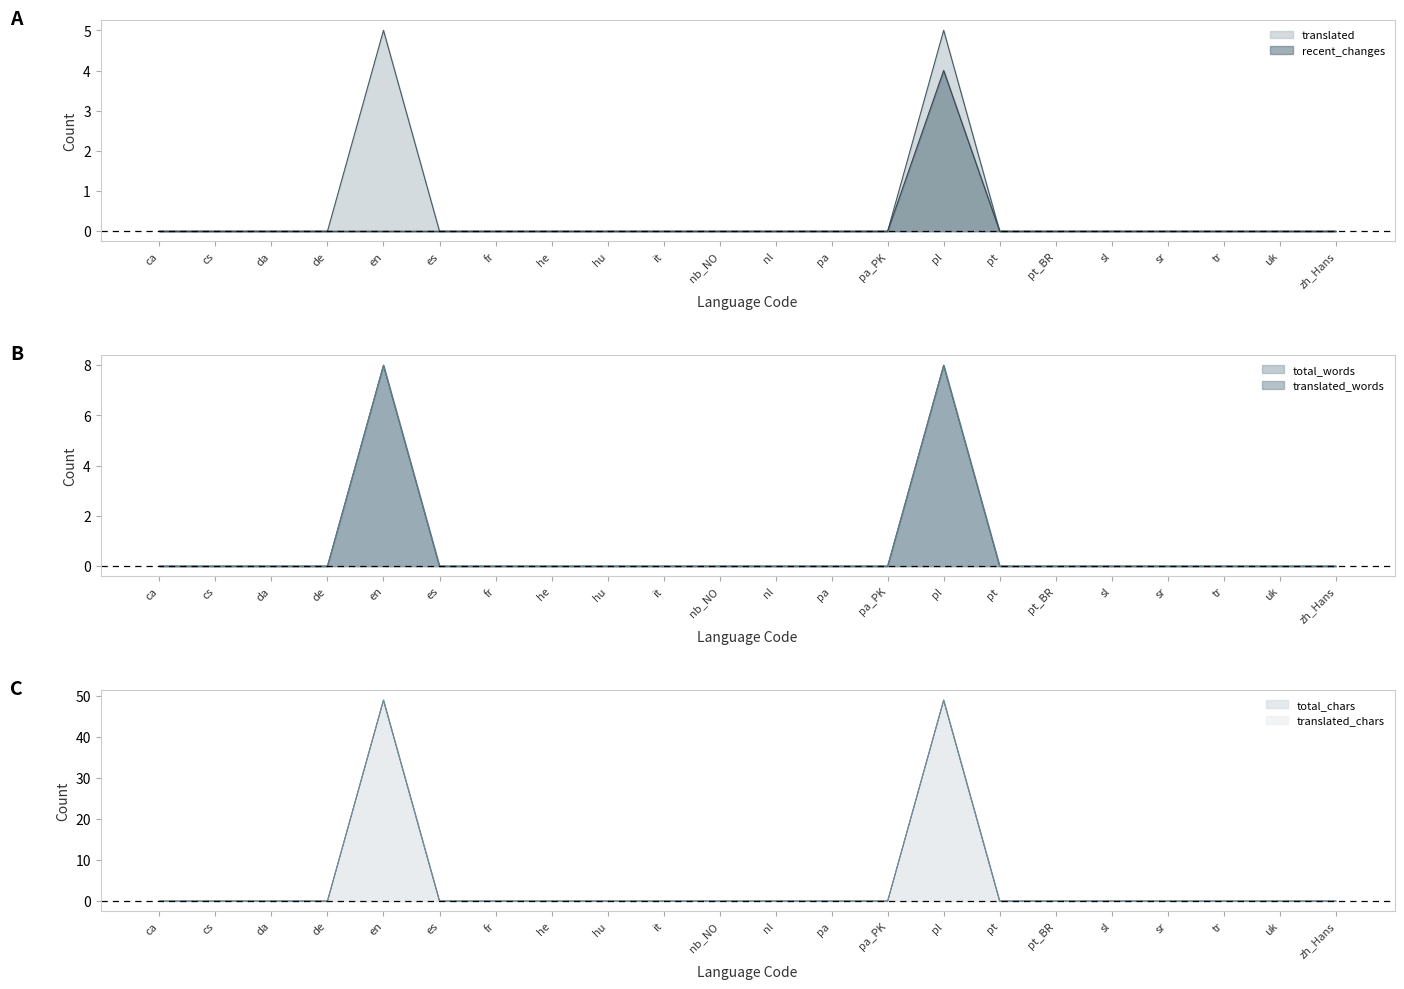

Reading right to left, what are all the values shown in this chart?

translated: zh_Hans=0	uk=0	tr=0	sr=0	sl=0	pt_BR=0	pt=0	pl=5	pa_PK=0	pa=0	nl=0	nb_NO=0	it=0	hu=0	he=0	fr=0	es=0	en=5	de=0	da=0	cs=0	ca=0
total_words: zh_Hans=0	uk=0	tr=0	sr=0	sl=0	pt_BR=0	pt=0	pl=8	pa_PK=0	pa=0	nl=0	nb_NO=0	it=0	hu=0	he=0	fr=0	es=0	en=8	de=0	da=0	cs=0	ca=0
translated_words: zh_Hans=0	uk=0	tr=0	sr=0	sl=0	pt_BR=0	pt=0	pl=8	pa_PK=0	pa=0	nl=0	nb_NO=0	it=0	hu=0	he=0	fr=0	es=0	en=8	de=0	da=0	cs=0	ca=0
total_chars: zh_Hans=0	uk=0	tr=0	sr=0	sl=0	pt_BR=0	pt=0	pl=49	pa_PK=0	pa=0	nl=0	nb_NO=0	it=0	hu=0	he=0	fr=0	es=0	en=49	de=0	da=0	cs=0	ca=0
translated_chars: zh_Hans=0	uk=0	tr=0	sr=0	sl=0	pt_BR=0	pt=0	pl=49	pa_PK=0	pa=0	nl=0	nb_NO=0	it=0	hu=0	he=0	fr=0	es=0	en=49	de=0	da=0	cs=0	ca=0
recent_changes: zh_Hans=0	uk=0	tr=0	sr=0	sl=0	pt_BR=0	pt=0	pl=4	pa_PK=0	pa=0	nl=0	nb_NO=0	it=0	hu=0	he=0	fr=0	es=0	en=0	de=0	da=0	cs=0	ca=0